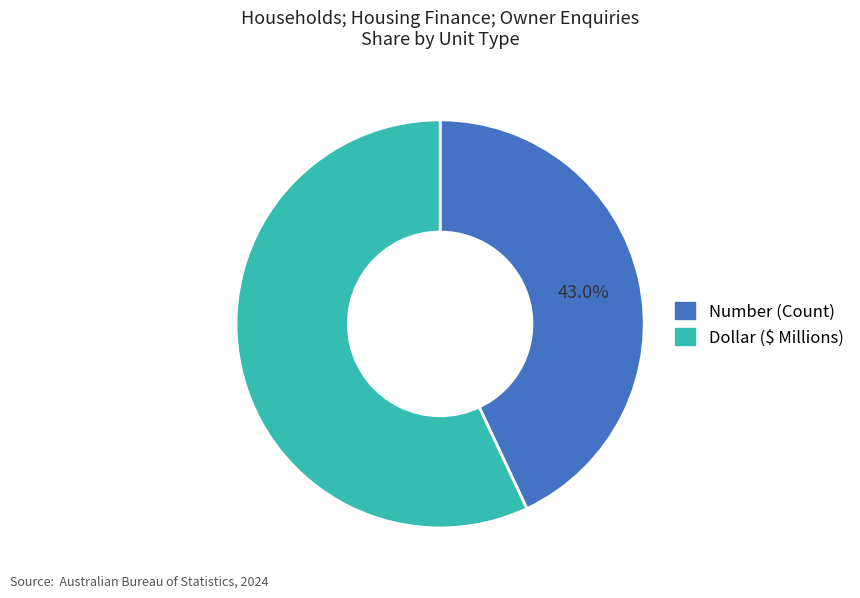

Does any single category account for the majority?

Yes